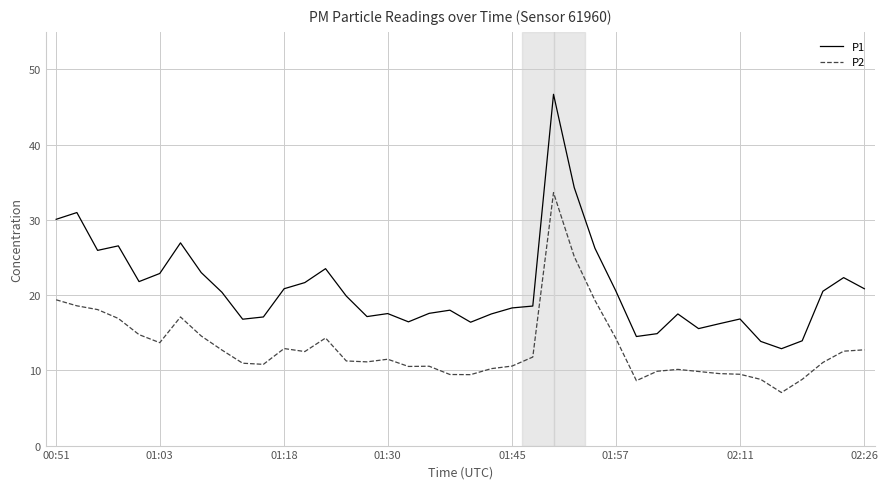

What is the difference between the maximum and minimum values in the P2 series?

26.6